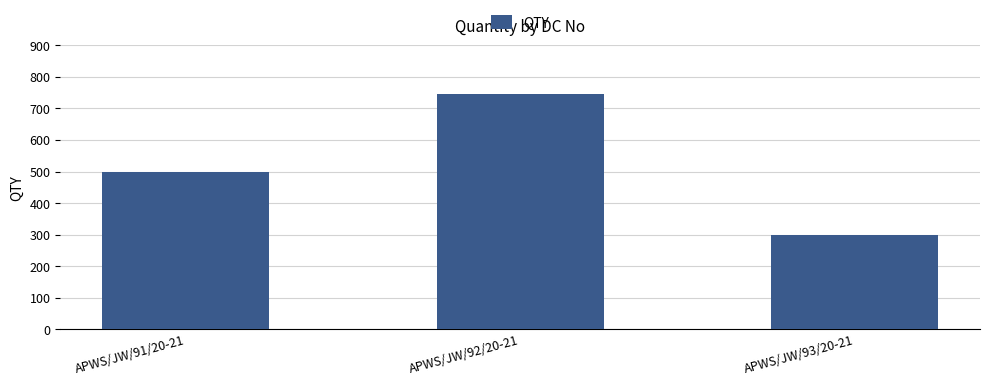

Approximately how many times larger is the value at APWS/JW/93/20-21 compared to APWS/JW/92/20-21?

0.4